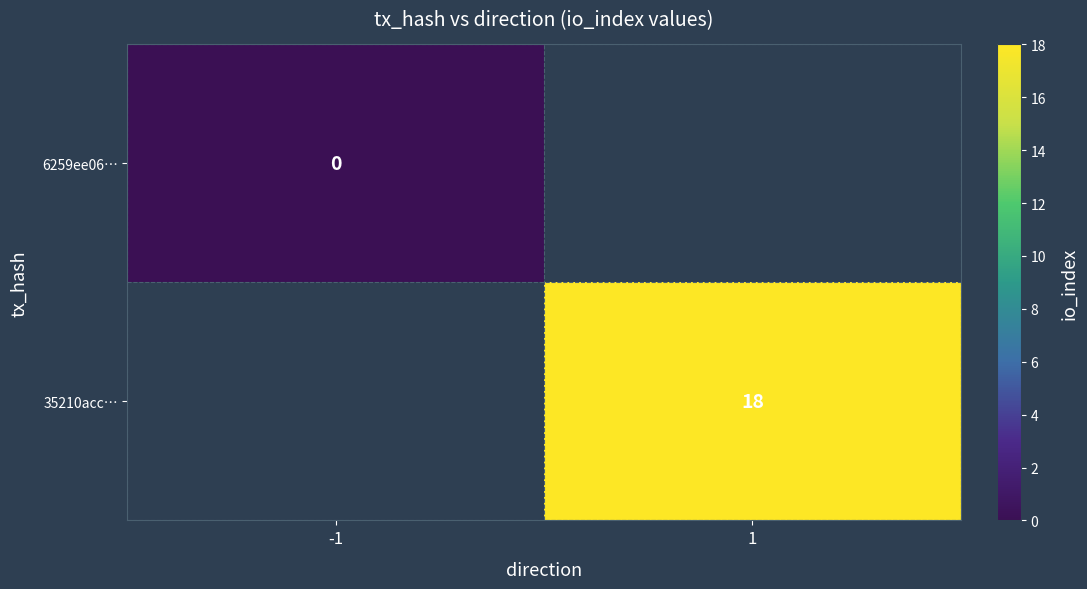

The value of 35210acc… at 1 is 26. True or false?

False